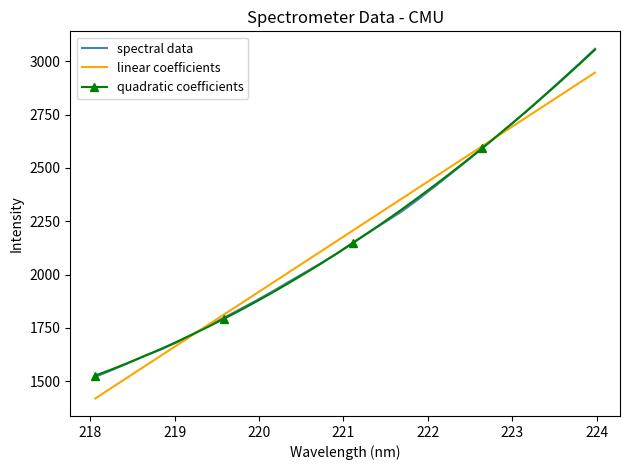

What is the highest value of the spectral data series?

3058.2